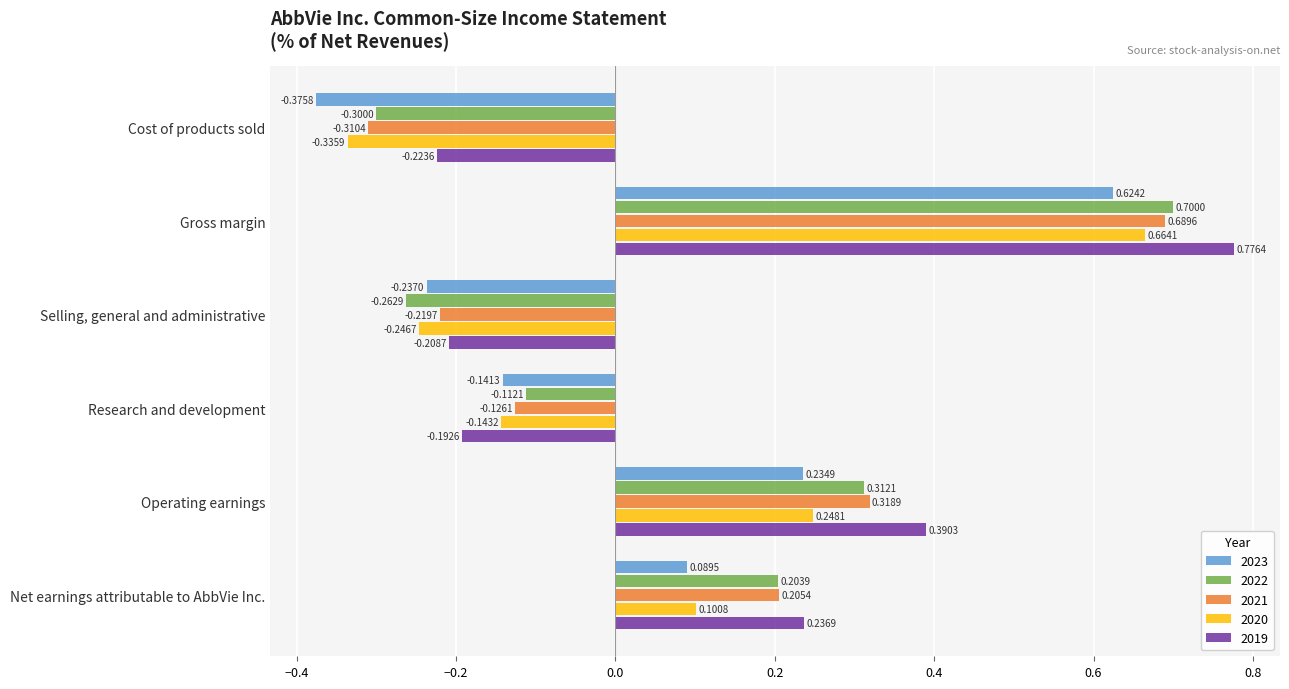

How many values in the 2022 series exceed 0?

3